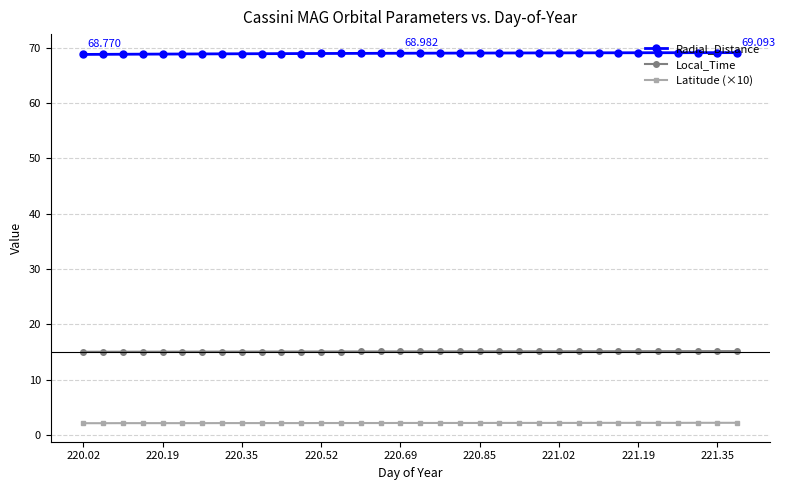

List the series in order of their peak value, highest first.

Radial_Distance, Local_Time, Latitude (×10)